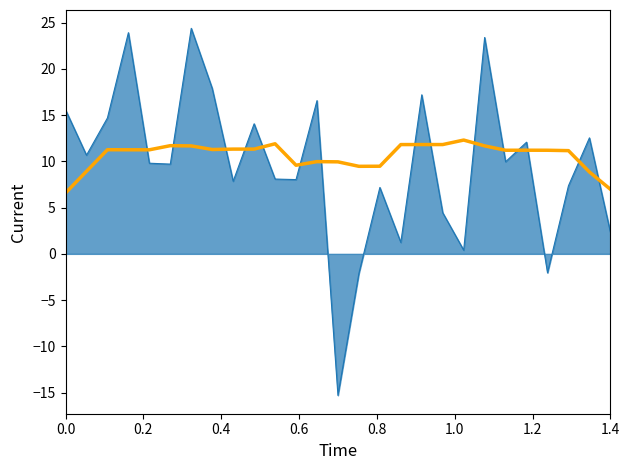

What is the maximum value shown in the chart?

24.4